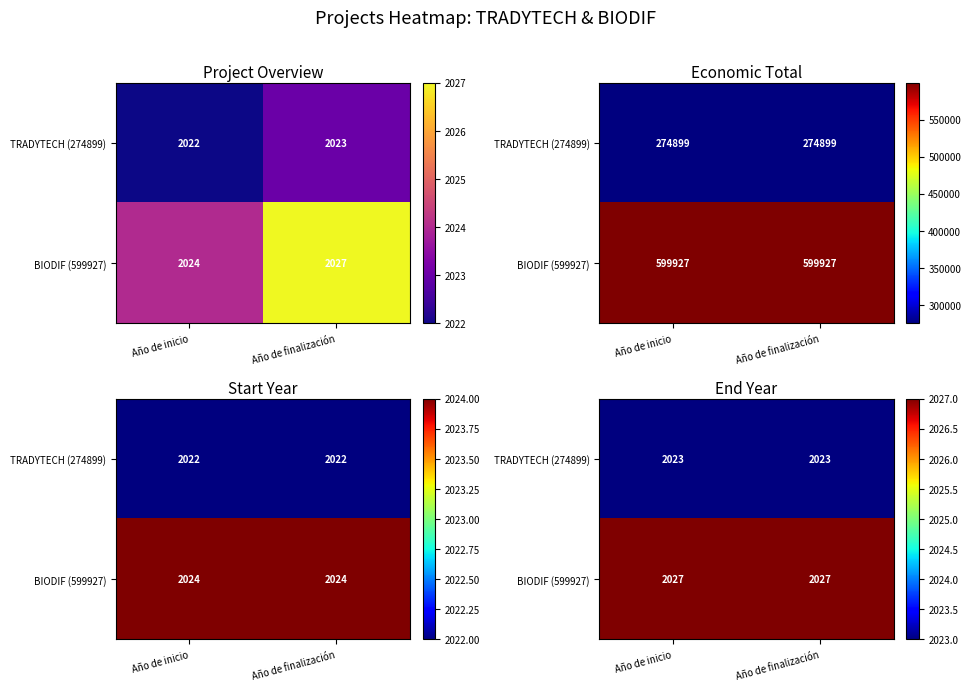

What is the sum of the TRADYTECH (274899) values at Año de finalización and Año de inicio?

4046